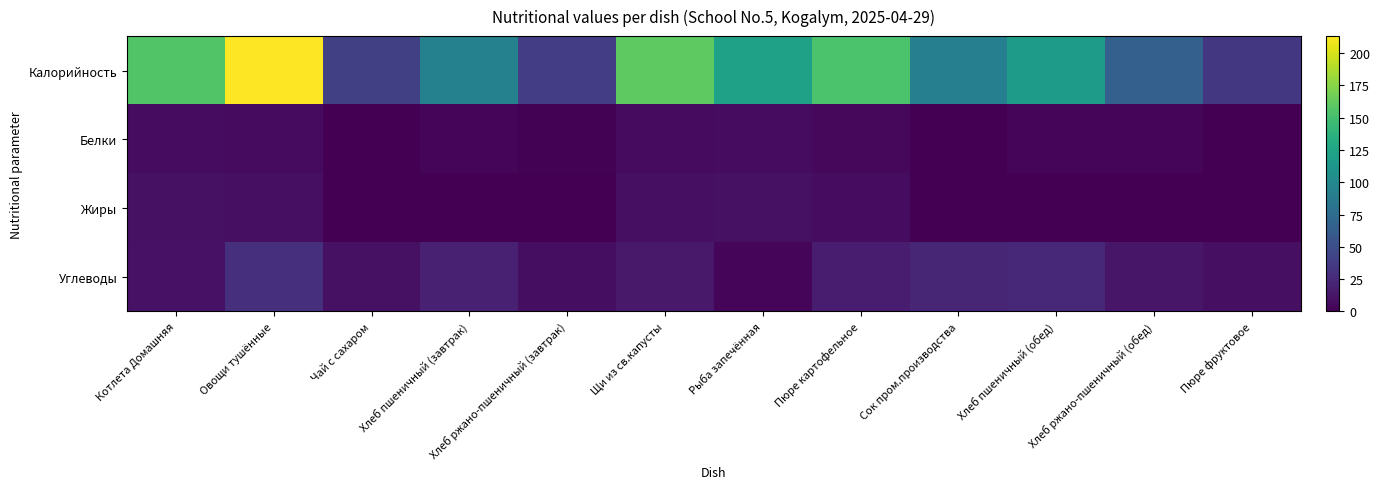

At Хлеб ржано-пшеничный (завтрак), list the series in order from largest to smallest.

Калорийность, Углеводы, Белки, Жиры